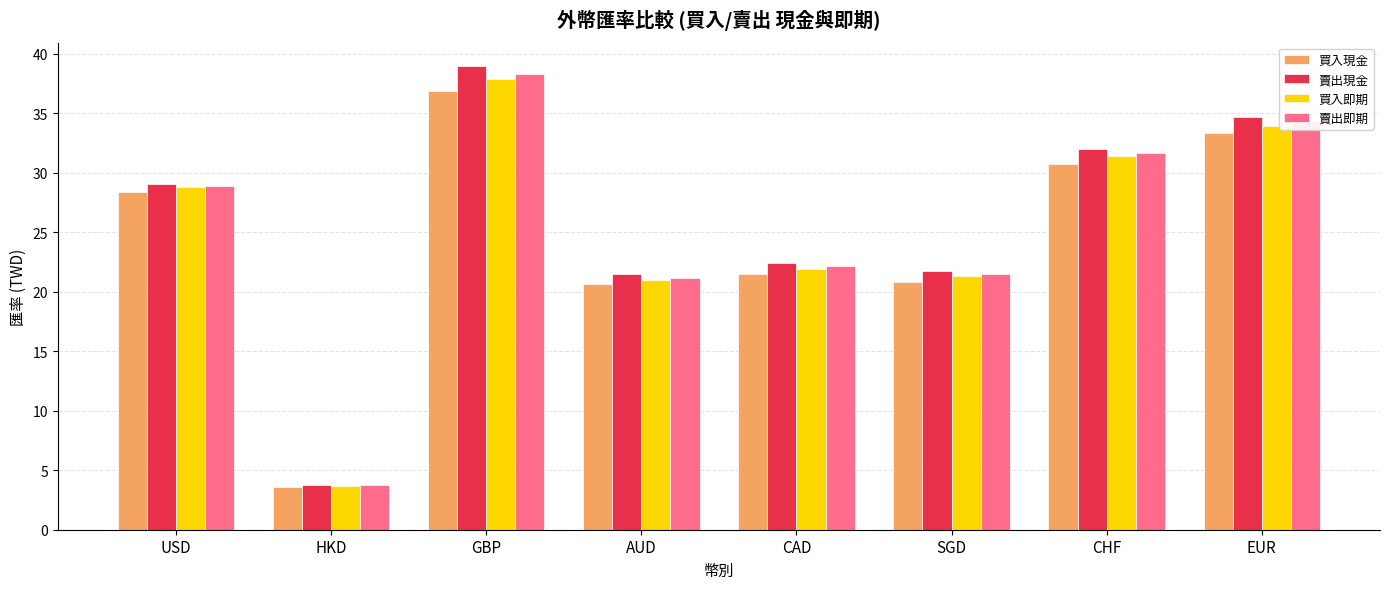

How many bars are there in total?

32